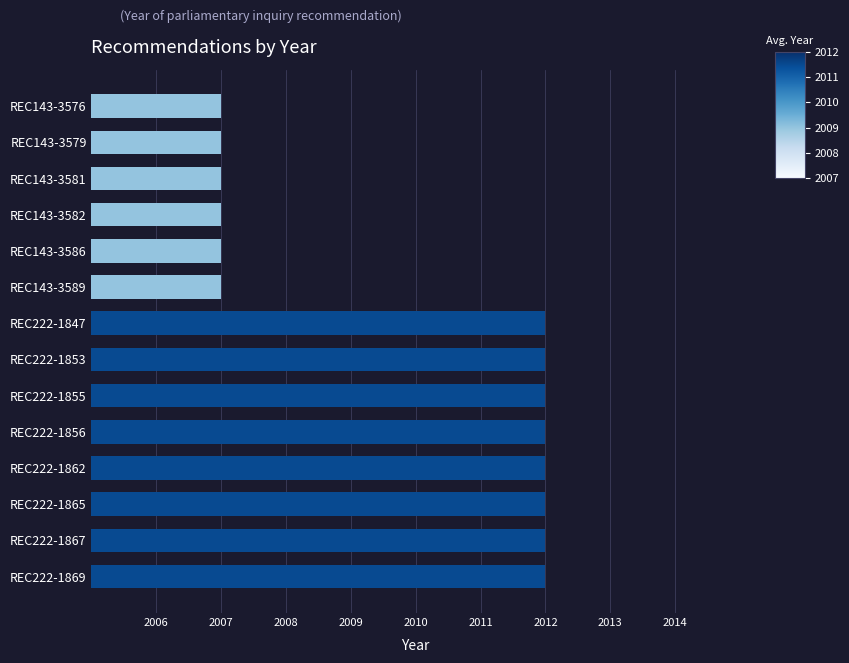

What is the maximum value shown in the chart?

2012